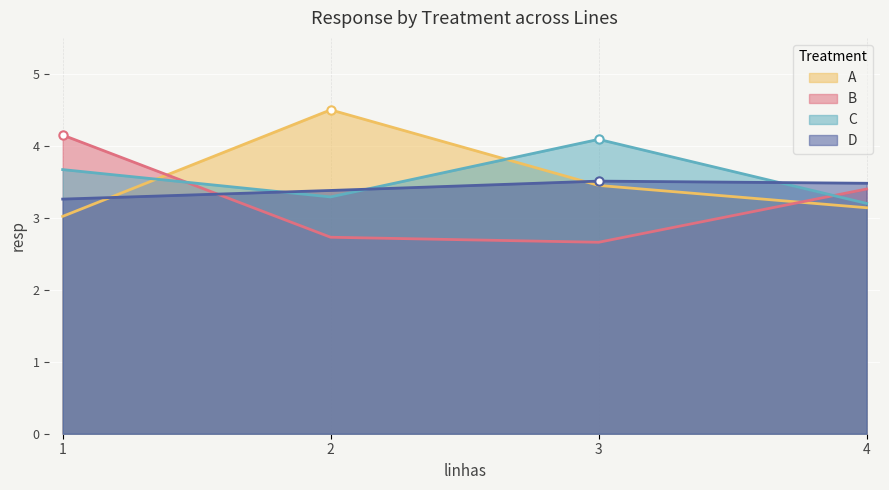

What is the sum of all A values?

14.1